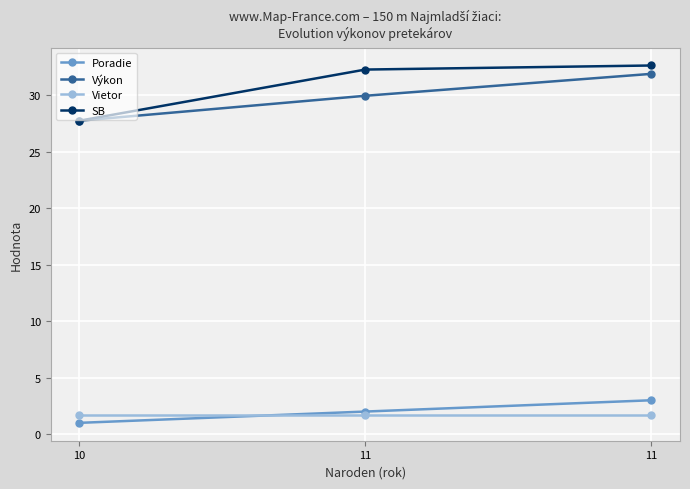

What is the value of the Poradie point at the 2nd from the left?

2.0